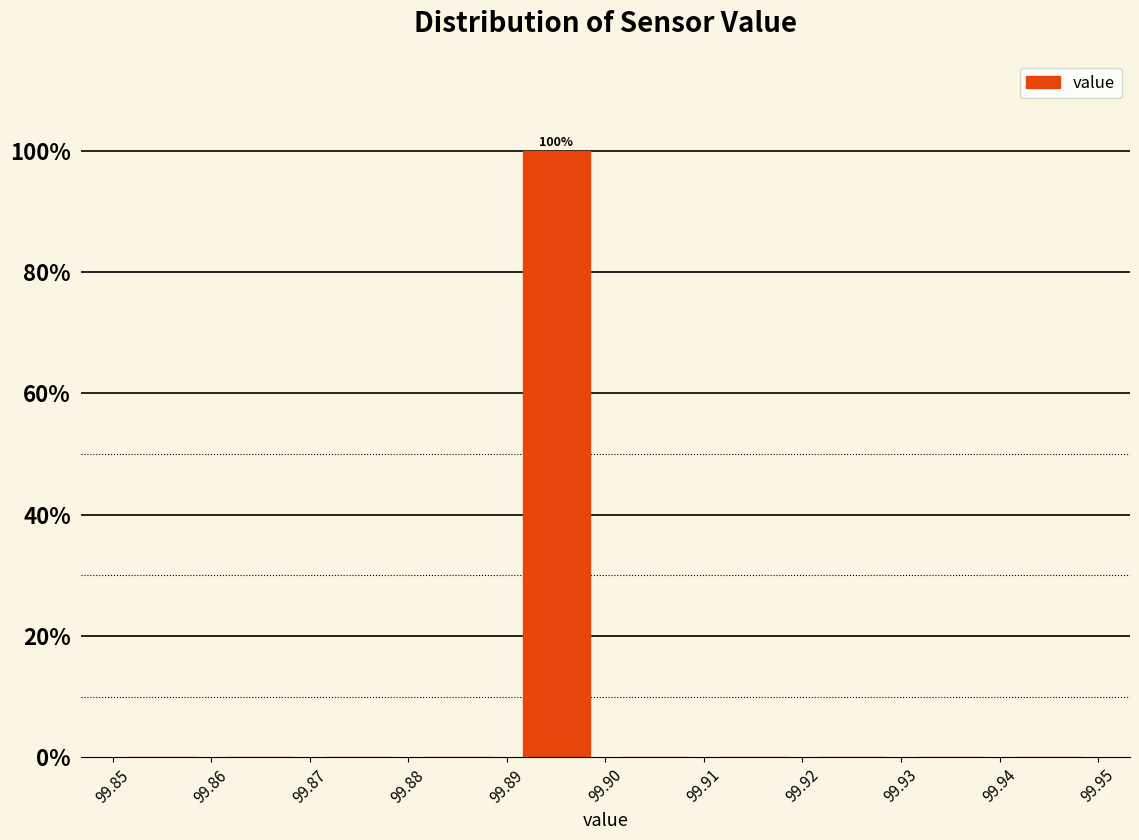

Over which range of the x-axis is the bar tallest?

99.89 to 99.90